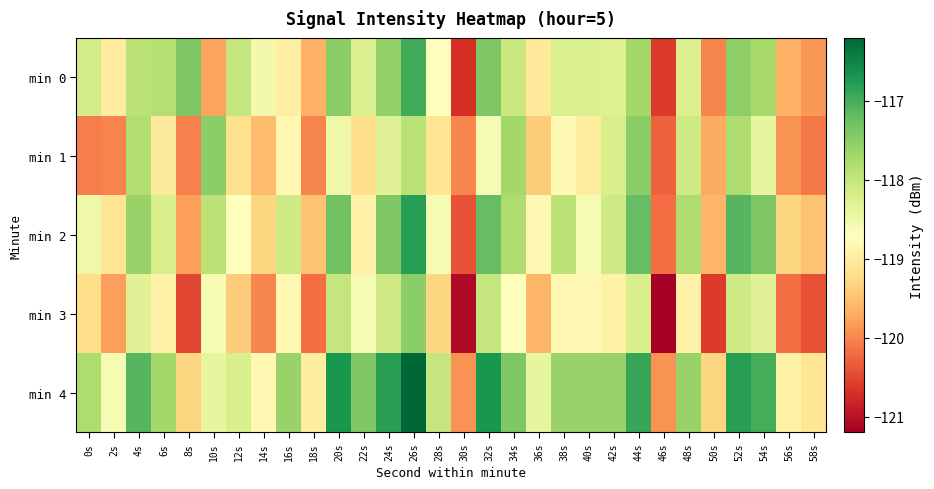

At which category is the sum across all series the highest?

26s